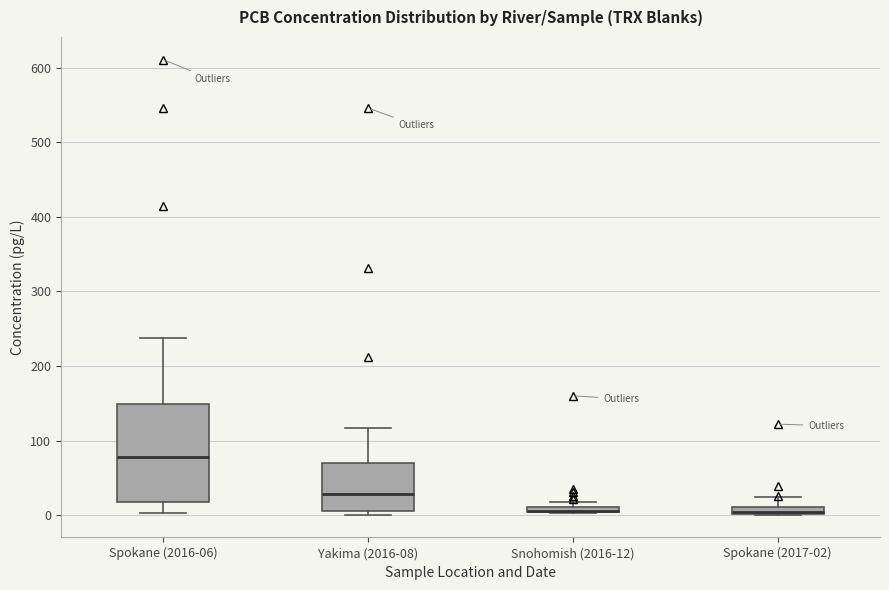

Which box is the tallest, from its lower edge to its upper edge?

Spokane (2016-06)